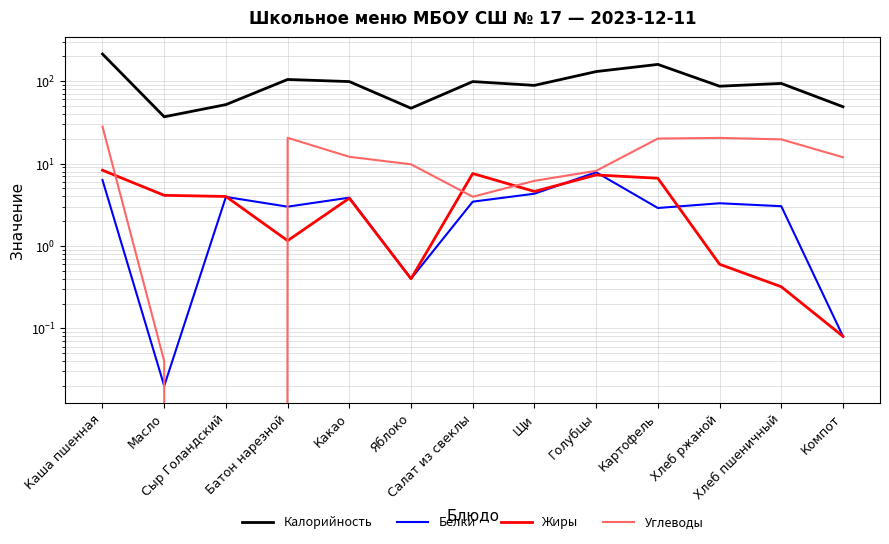

What is the maximum value for Углеводы?

28.1